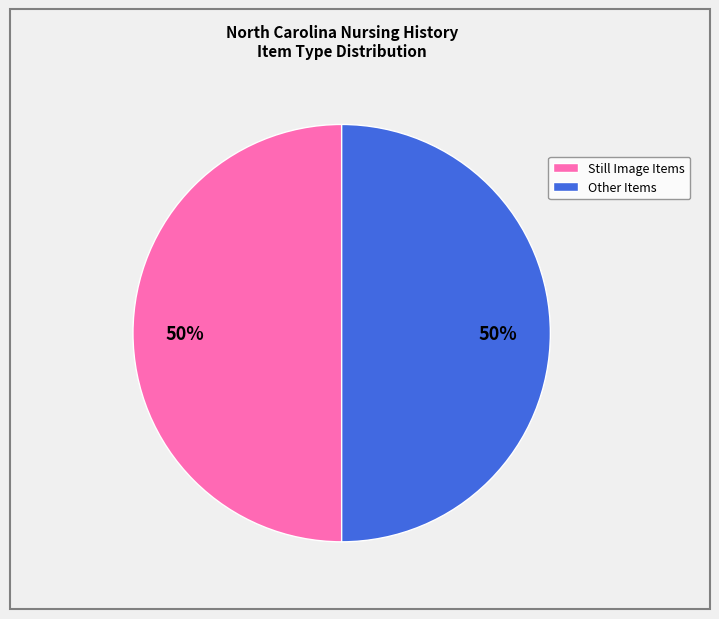

To the nearest percent, what is the difference between the largest and smallest slice percentages?

0%